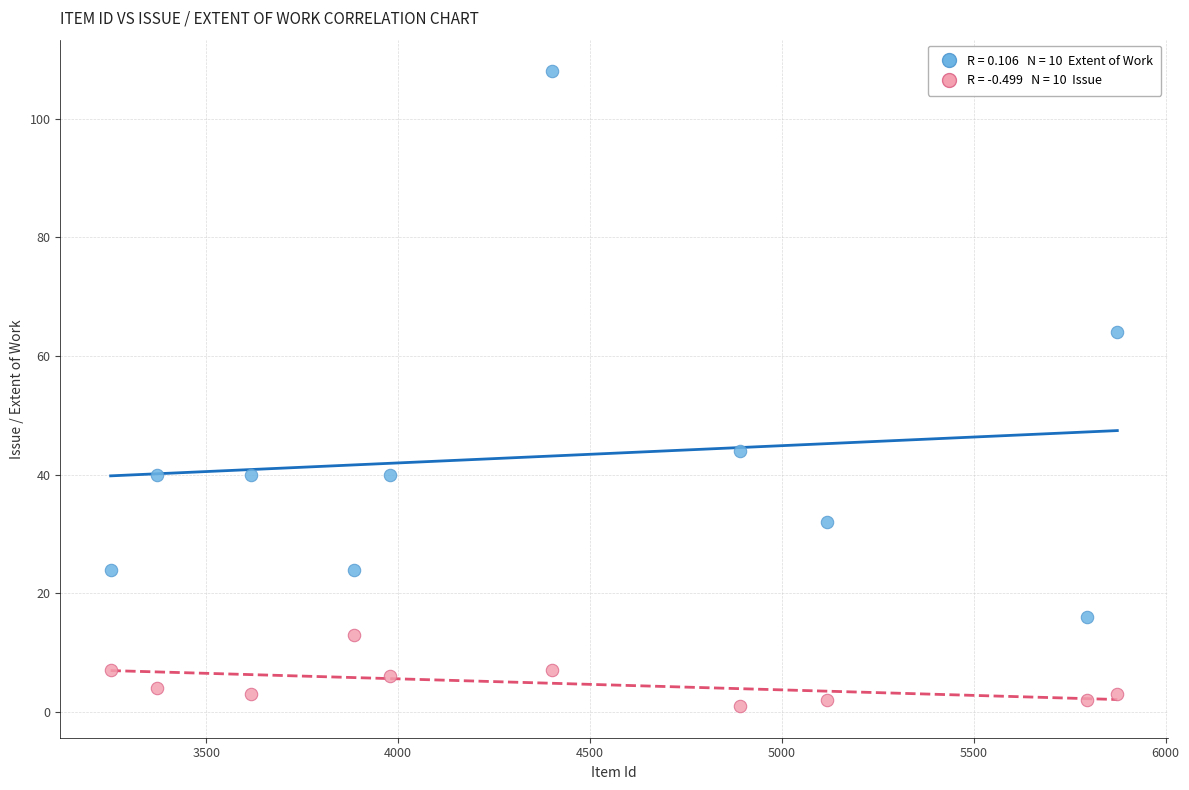

Across all data points, what is the range of X values (max minus min)?

2623